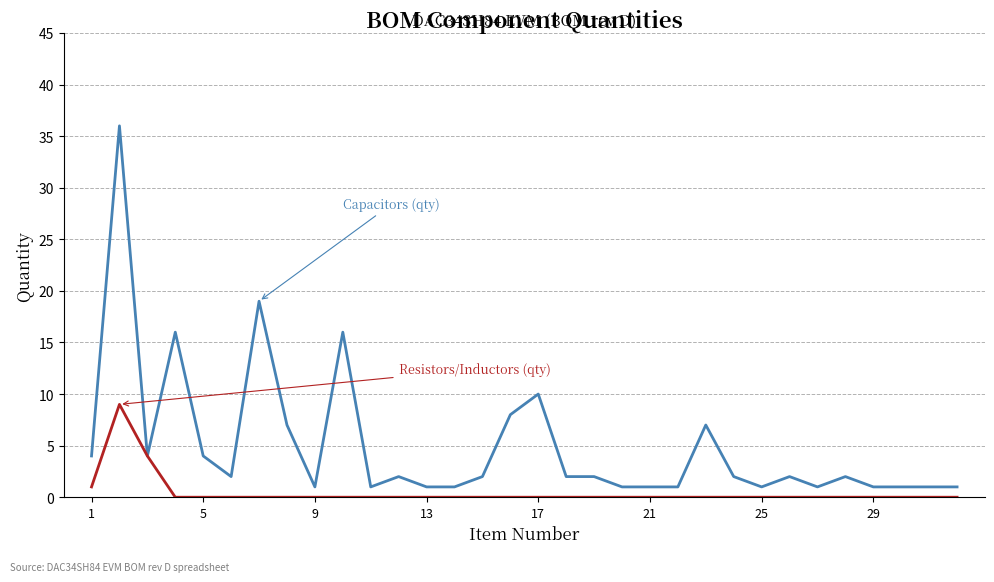

What is the maximum value shown in the chart?

36